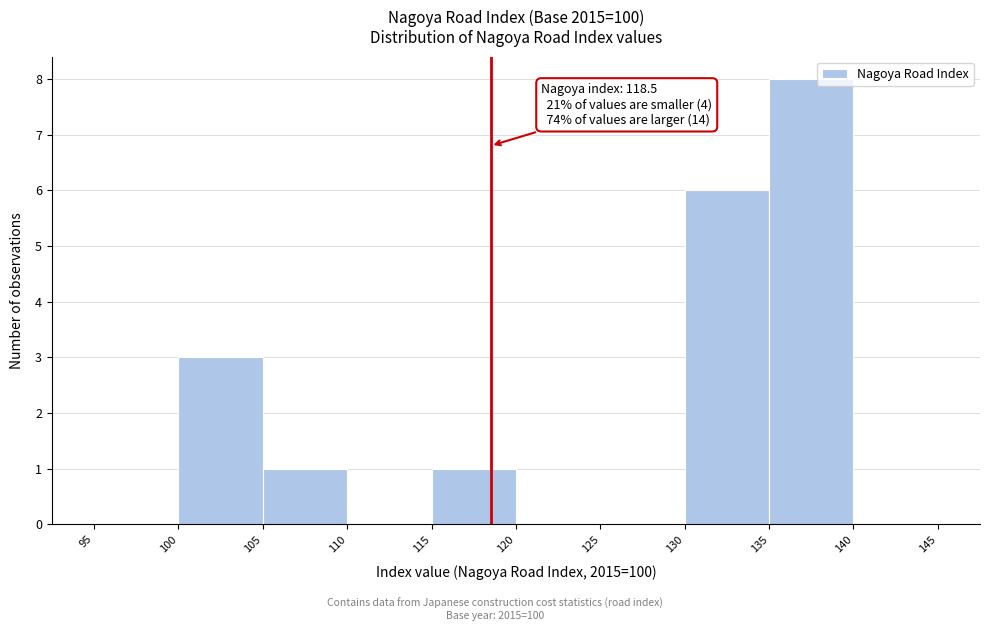

Over which range of the x-axis is the bar tallest?

135 to 140